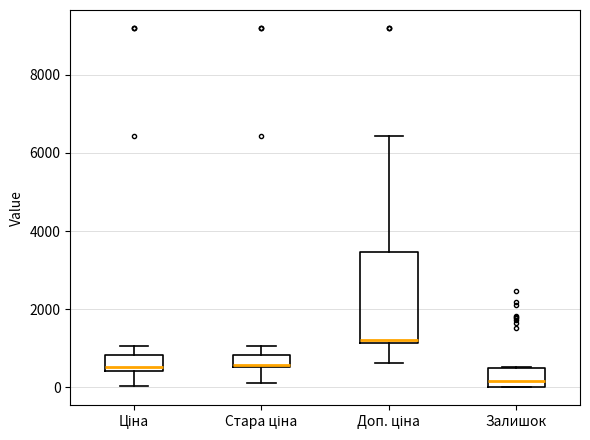

Reading left to right, transcribe this box plot: for each box, give where its median line is, the range the box spans, and where its two whiskers end, as read against the y-axis. The values are not printed on the chart, so give them approximately, as read against the axis.

Ціна: median 600, box 400 to 800, whiskers 0 to 1000
Стара ціна: median 600, box 600 to 800, whiskers 200 to 1000
Доп. ціна: median 1200 (just above the box's lower edge), box 1200 to 3400, whiskers 600 to 6400
Залишок: median 200, box 0 to 600, whiskers 0 to 600